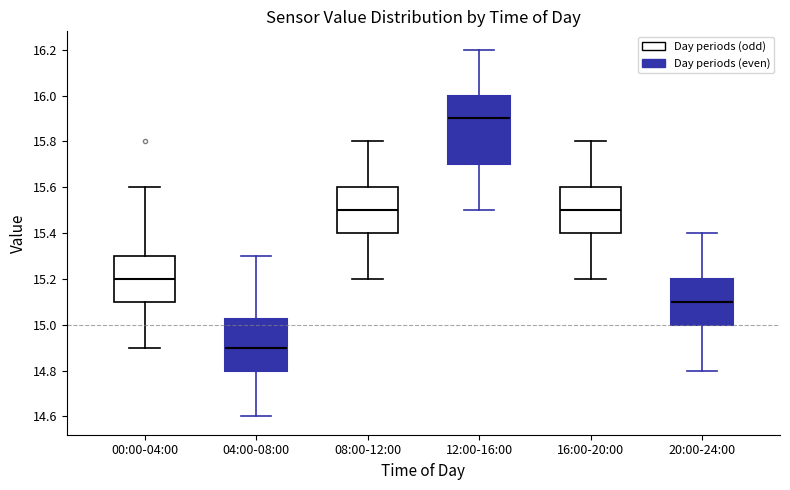

Where does the lower whisker of the box for 04:00-08:00 end on the y-axis? The values are not printed on the chart, so give them approximately, as read against the axis.

14.60